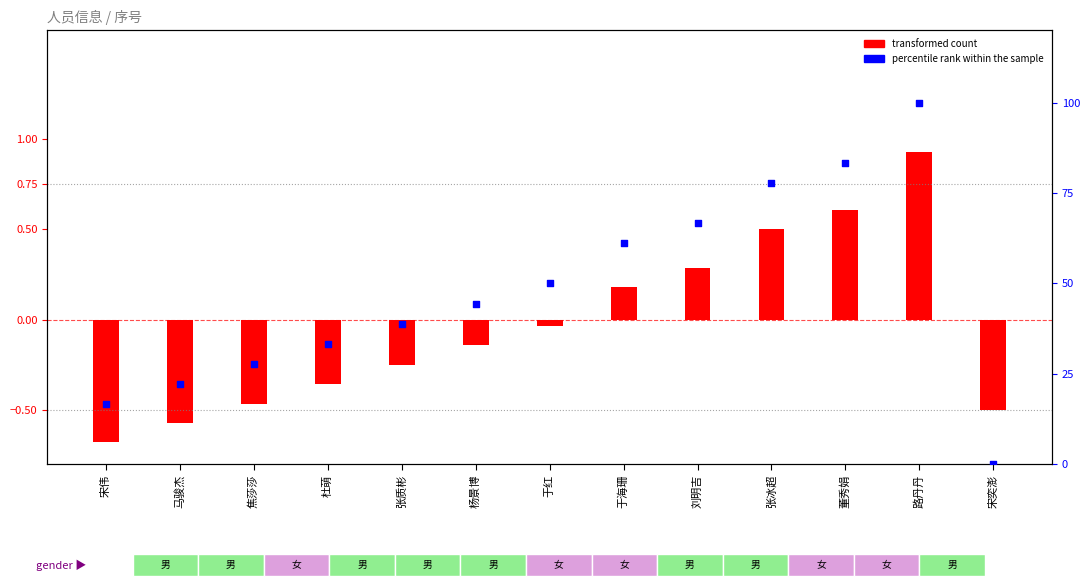

Is the value of percentile rank within the sample at 张质彬 greater than the value of transformed count at 张冰超?

Yes